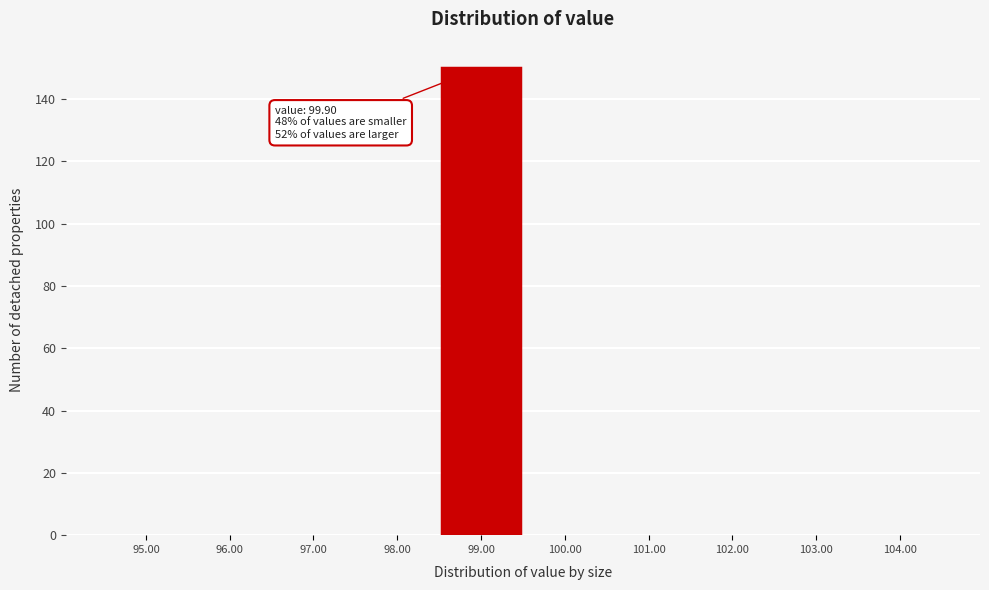

Reading left to right, extract all data points from this chart.

95.00=0	96.00=0	97.00=0	98.00=0	99.00=150	100.00=0	101.00=0	102.00=0	103.00=0	104.00=0